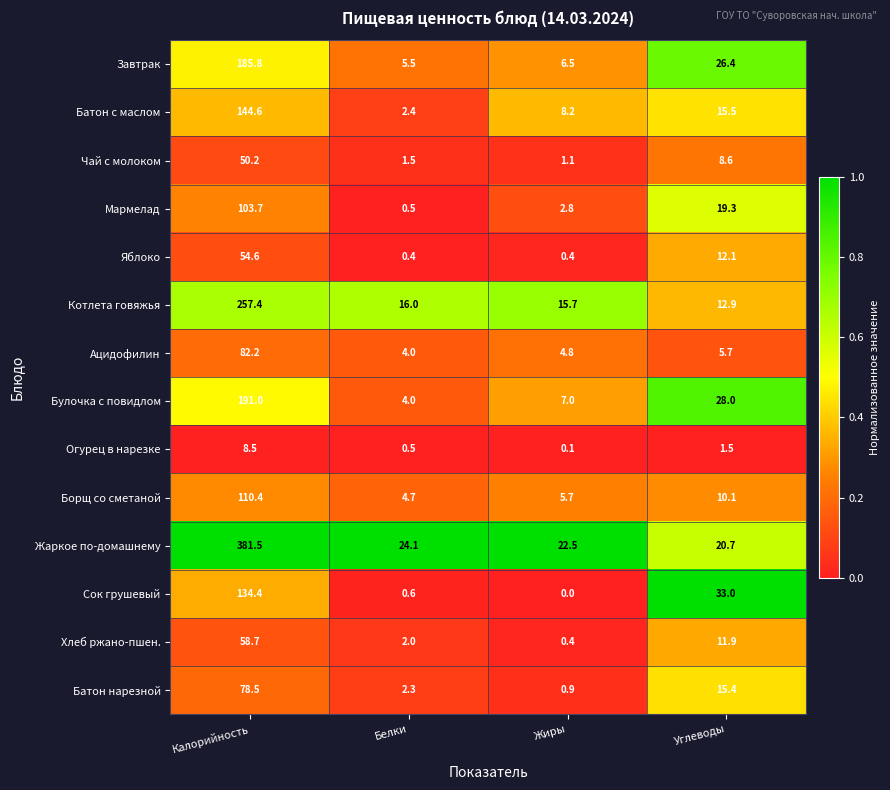

True or false: Чай с молоком has a value of 0.8 at Белки.

False